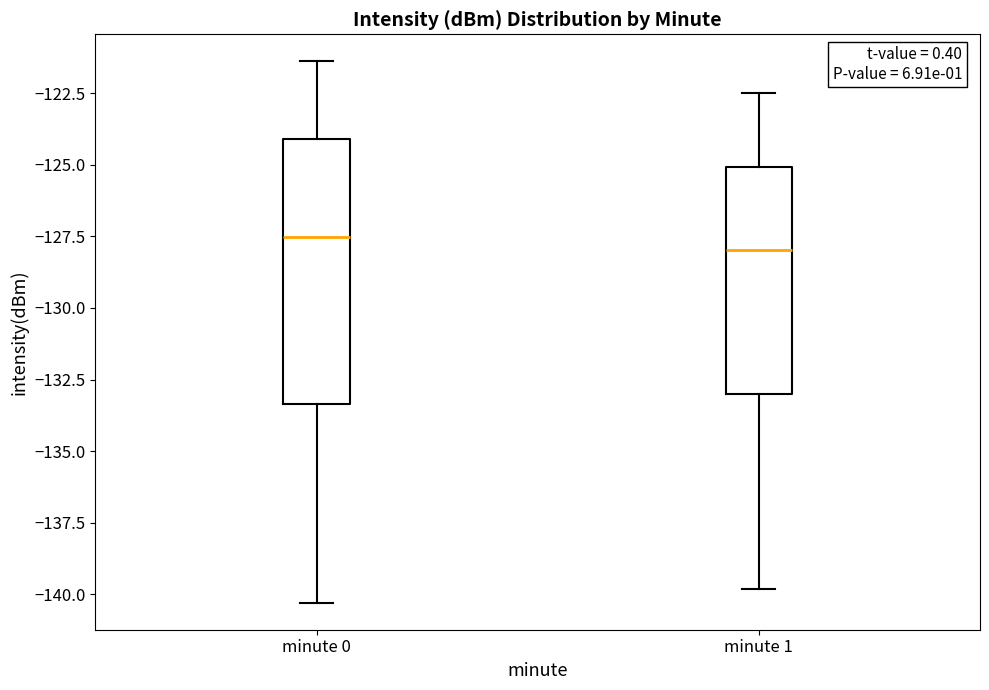

Which box is the tallest, from its lower edge to its upper edge?

minute 0